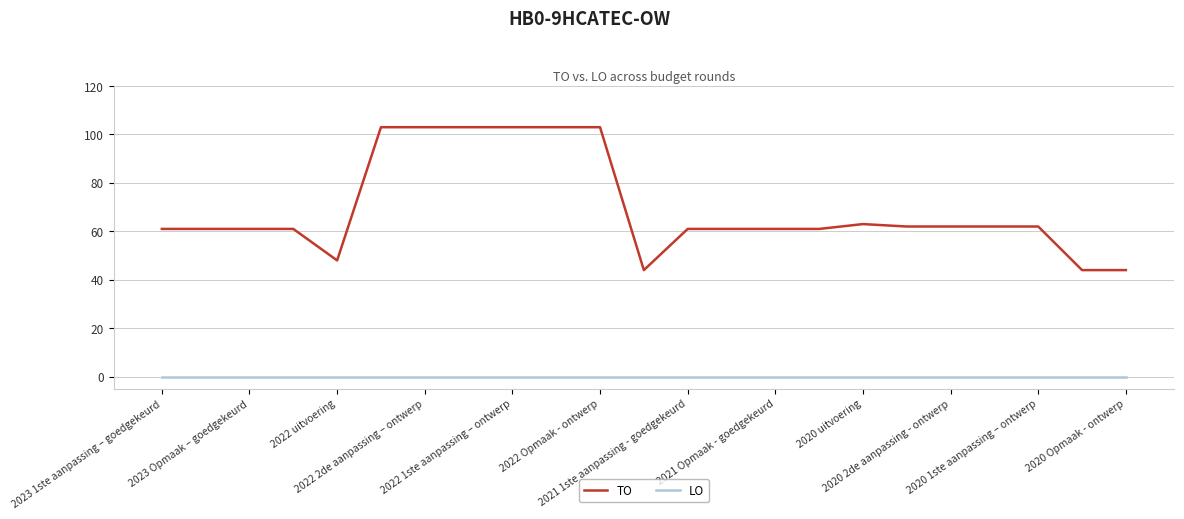

True or false: TO and LO intersect in this chart.

False